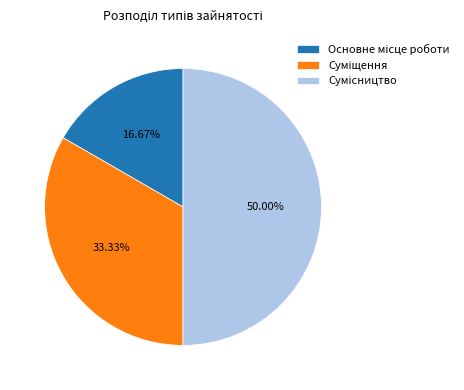

Which slice is the largest?

Сумісництво